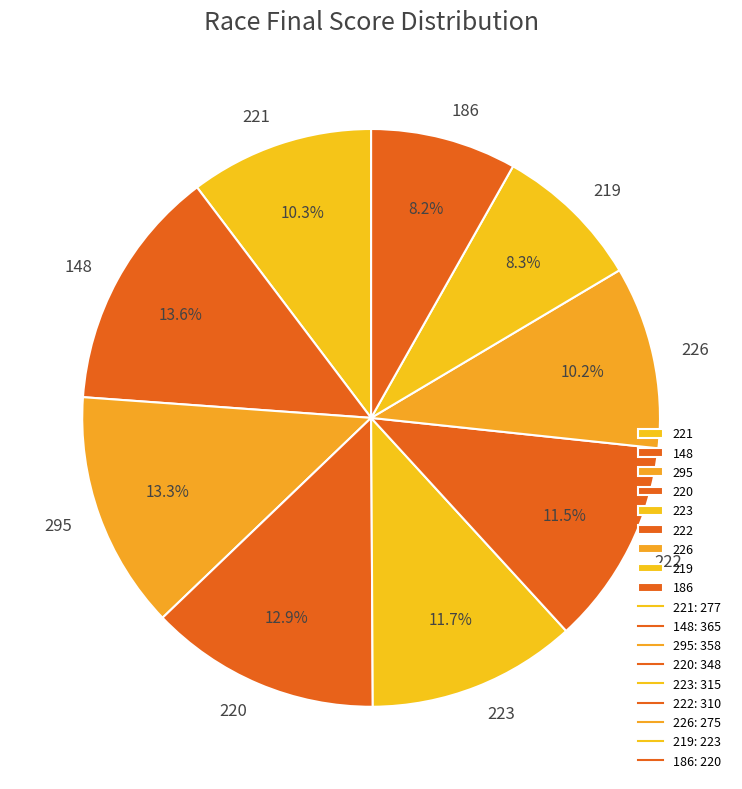

Is it true that 223 is 12% of the pie?

True